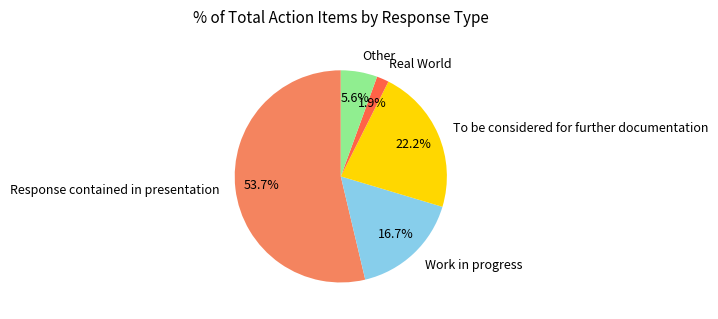

Which has a higher value, Real World or To be considered for further documentation?

To be considered for further documentation